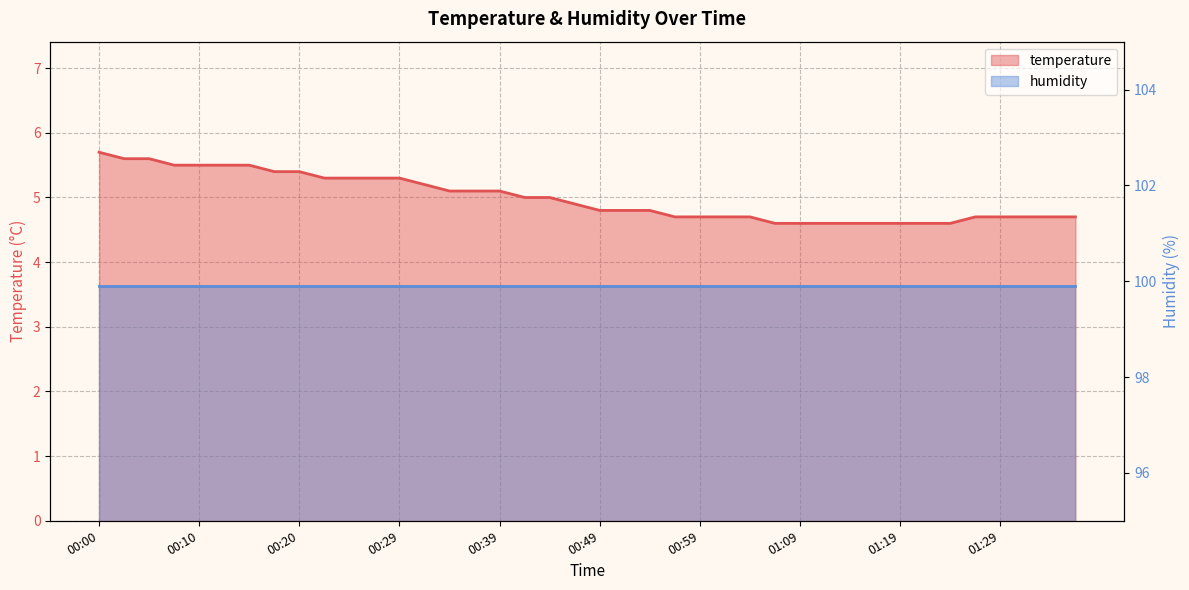

Where is the data nearest to the value 5?

00:42